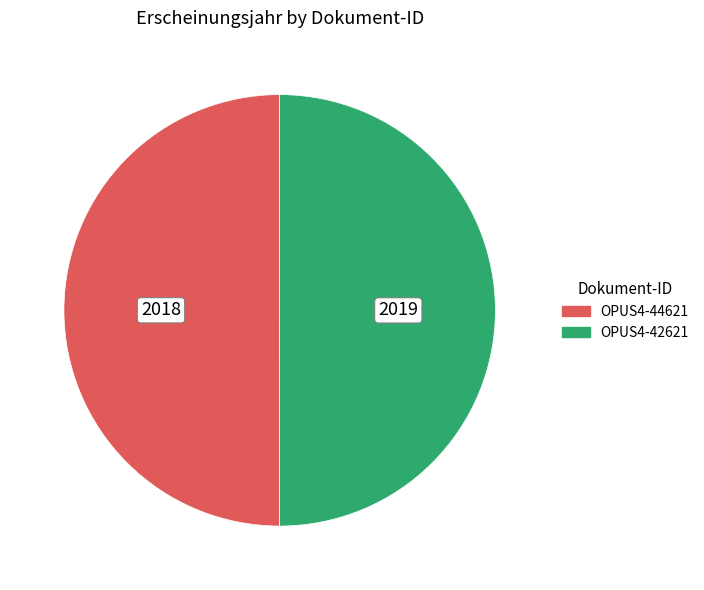

True or false: OPUS4-42621 accounts for 50% of the total.

True